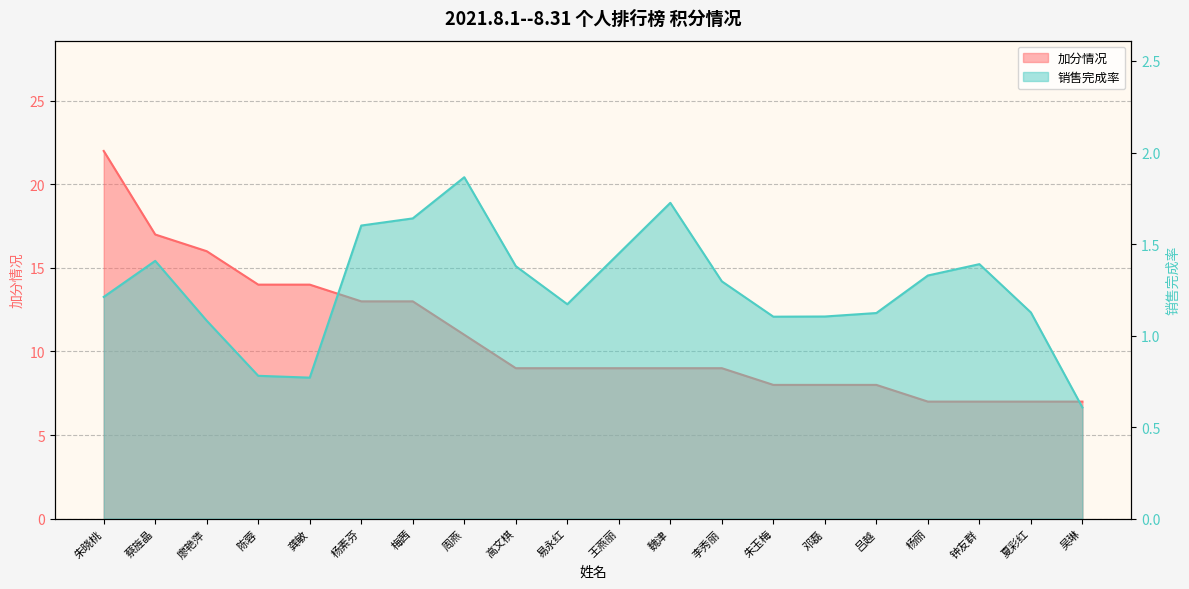

In 销售完成率, how many points are lower than both neighbors (excluding endpoints)?

3